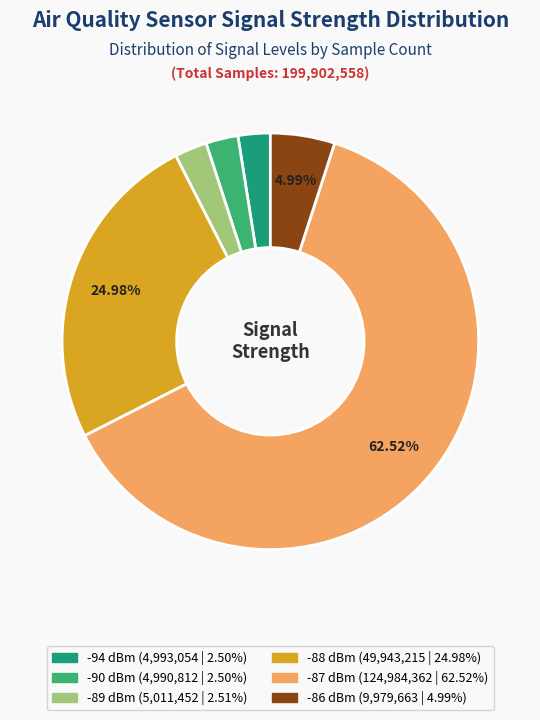

Does any single category account for the majority?

Yes